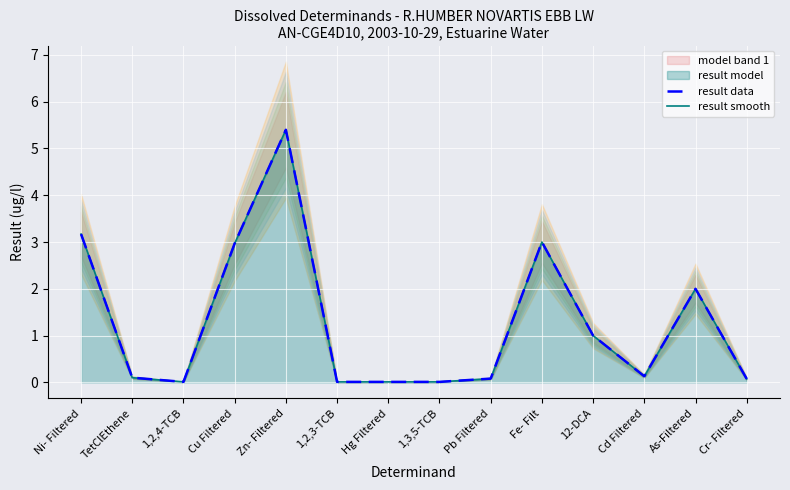

Does the chart display data point markers on the line(s)?

No